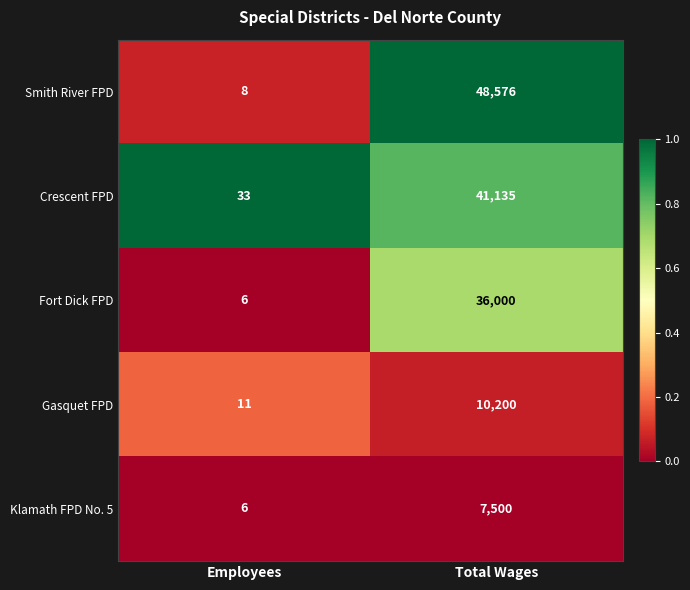

Count the number of data series in this chart.

5